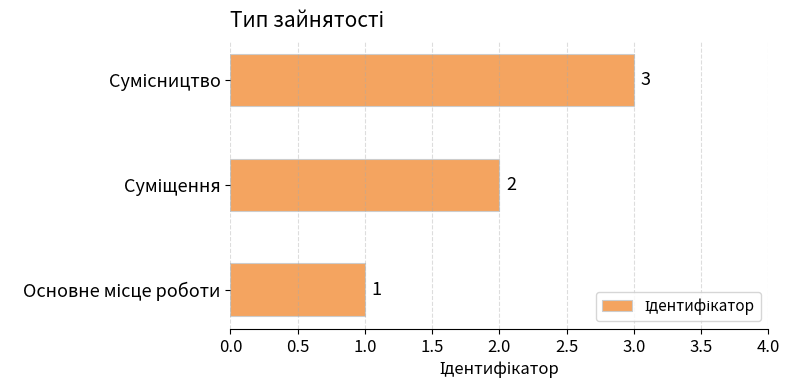

Count the values in the range 1 to 3.

3